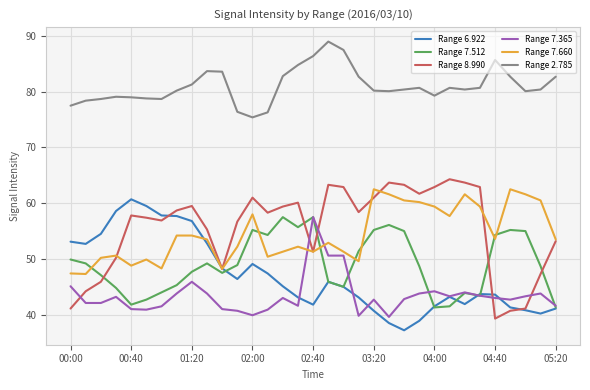

True or false: Range 8.990 and Range 2.785 intersect in this chart.

False